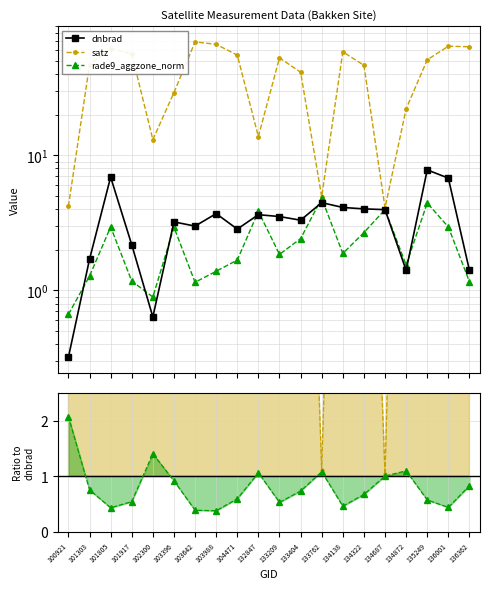

Is the value of rade9_aggzone_norm at 132847 greater than the value of satz at 132847?

No